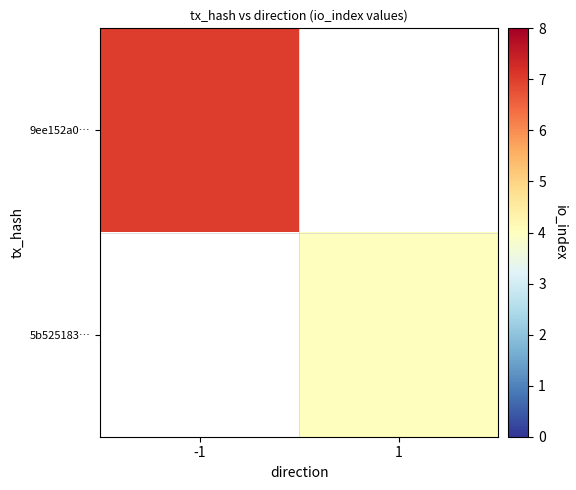

Is the value of 9ee152a0… at 1 greater than the value of 5b525183… at 1?

No